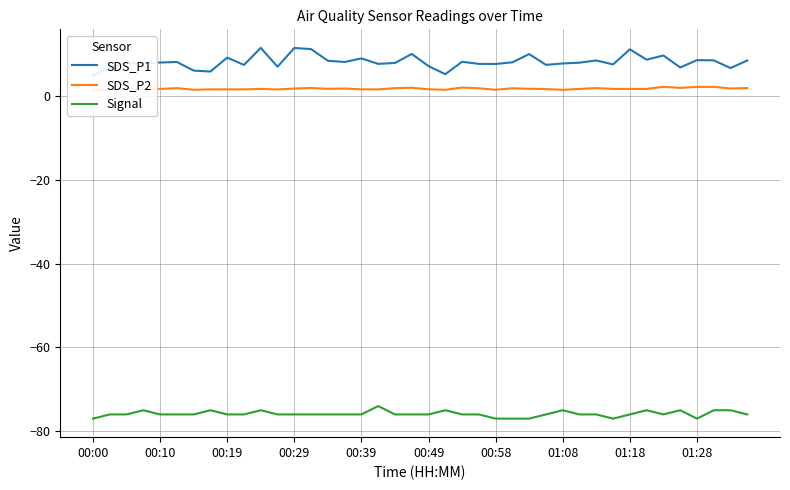

What is the value of the SDS_P2 point at the 30th from the left?

1.7